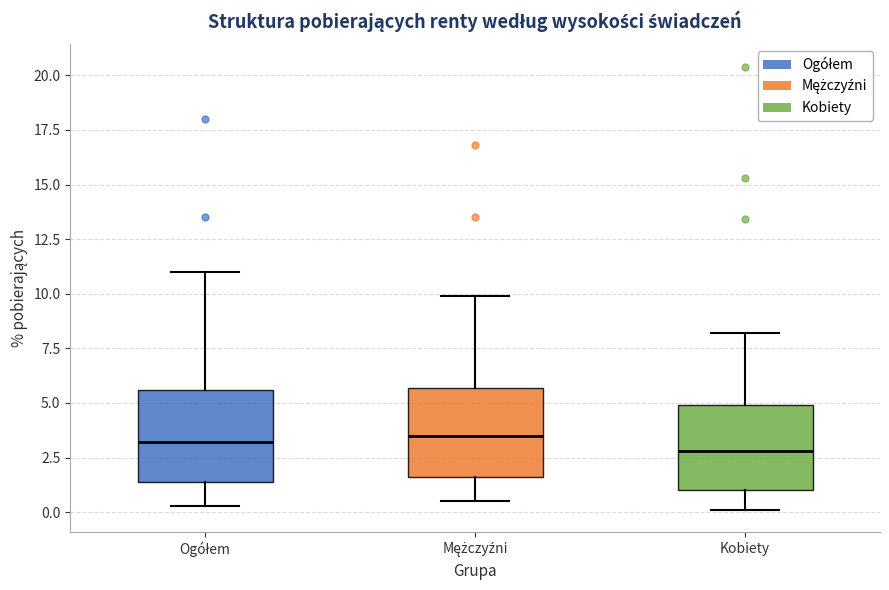

Reading left to right, transcribe this box plot: for each box, give where its median line is, the range the box spans, and where its two whiskers end, as read against the y-axis. The values are not printed on the chart, so give them approximately, as read against the axis.

Ogółem: median 3.0, box 1.5 to 5.5, whiskers 0.5 to 11.0
Mężczyźni: median 3.5, box 1.5 to 5.5, whiskers 0.5 to 10.0
Kobiety: median 3.0, box 1.0 to 5.0, whiskers 0.0 to 8.0